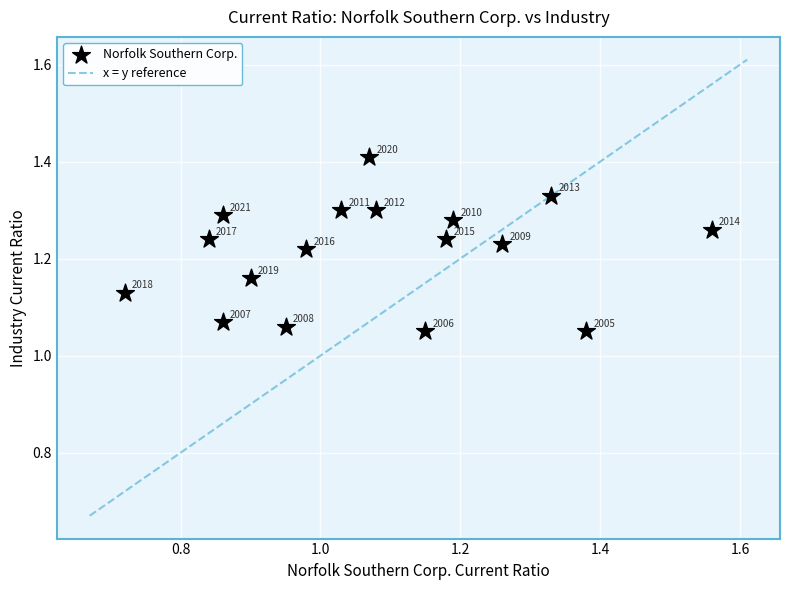

What is the range of Y values (max minus min)?

0.4